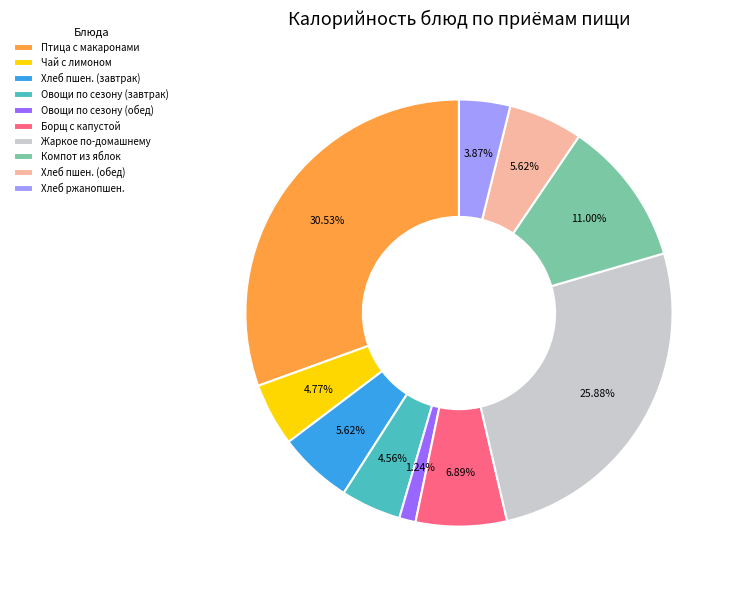

Combined, do Хлеб пшен. (обед) and Жаркое по-домашнему account for over 50%?

No